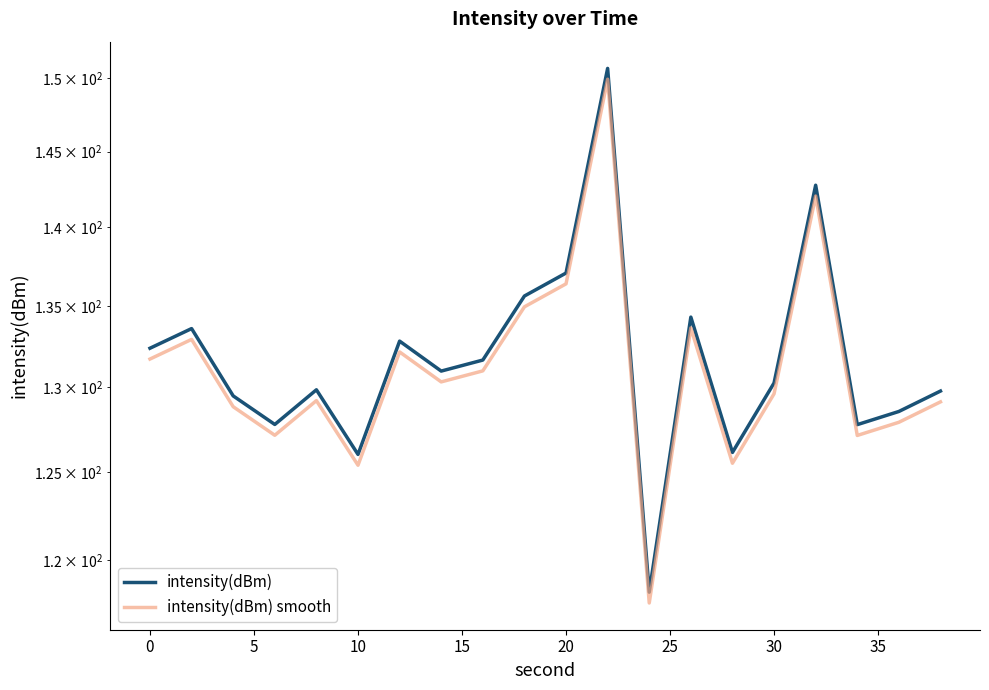

The intensity(dBm) series shows 59.2 at 14. True or false?

False